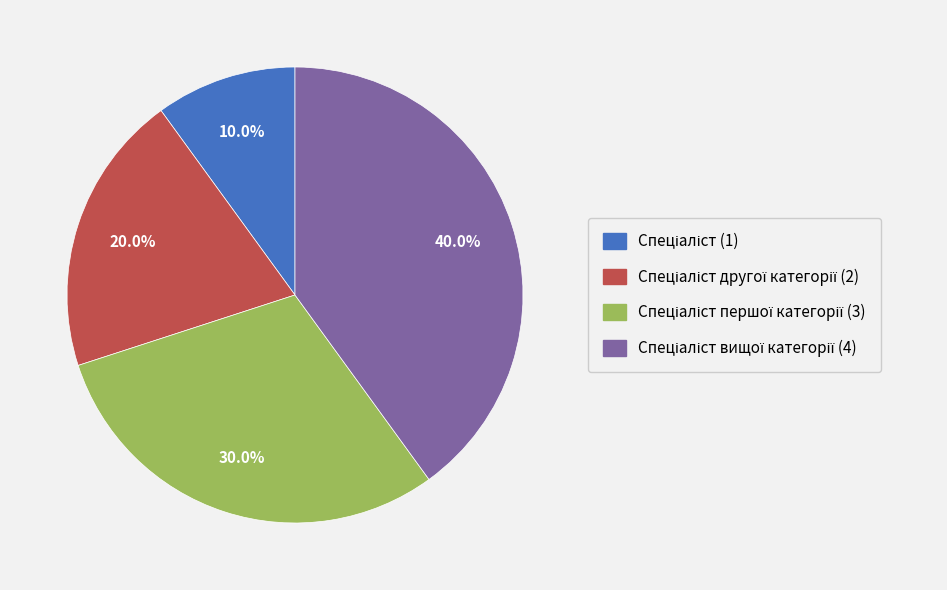

Is there a majority slice in this chart?

No